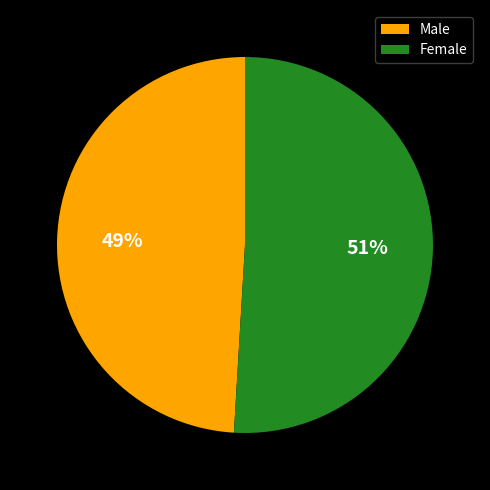

To the nearest percent, what is the combined percentage of Female and Male?

100%